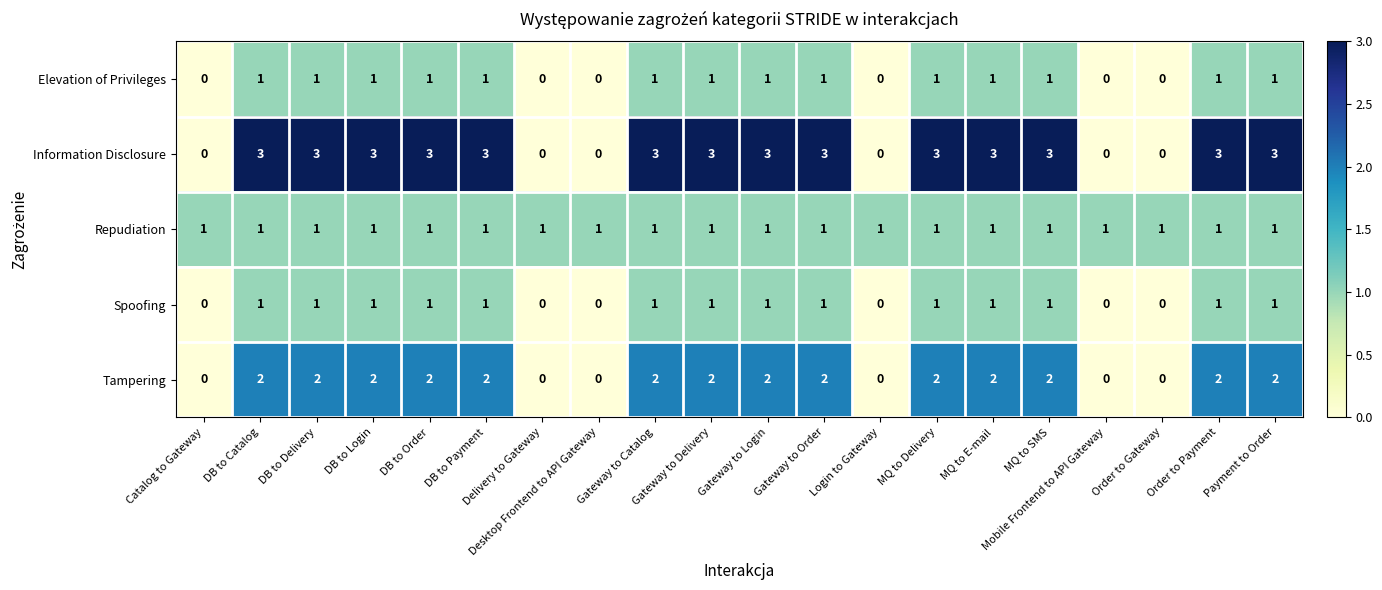

What is the sum of all Repudiation values?

20